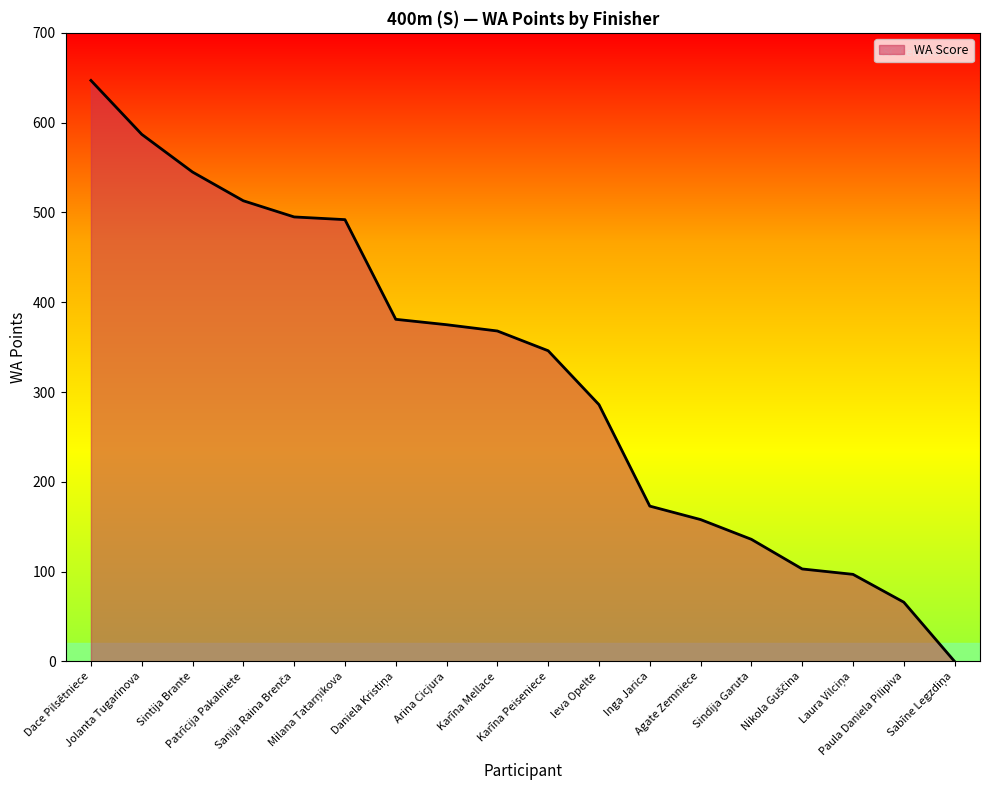

What is the greatest value displayed?

647